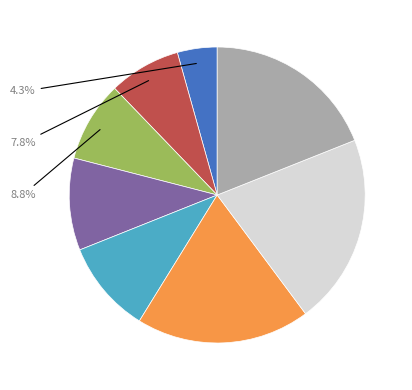

Is there a majority slice in this chart?

No